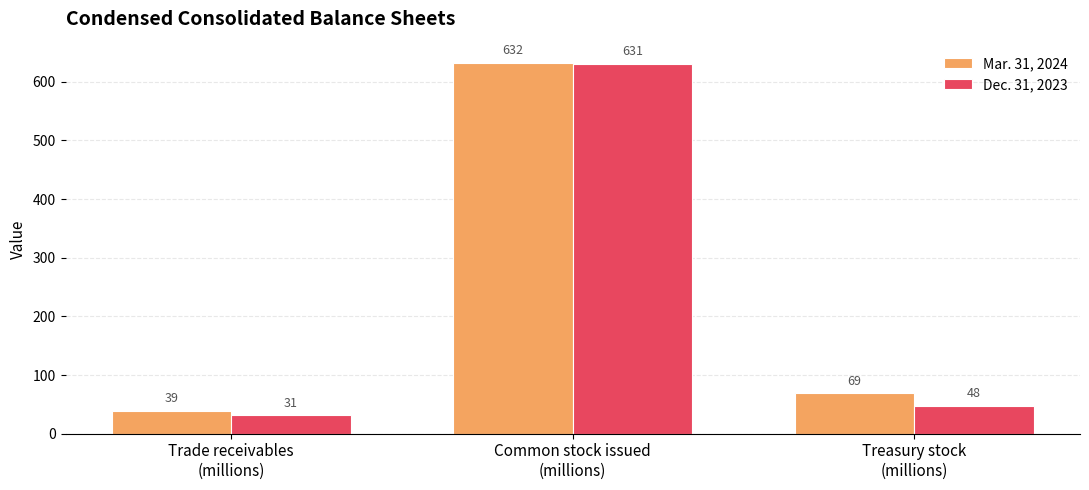

Which series changed the most between Common stock issued
(millions) and Treasury stock
(millions)?

Dec. 31, 2023